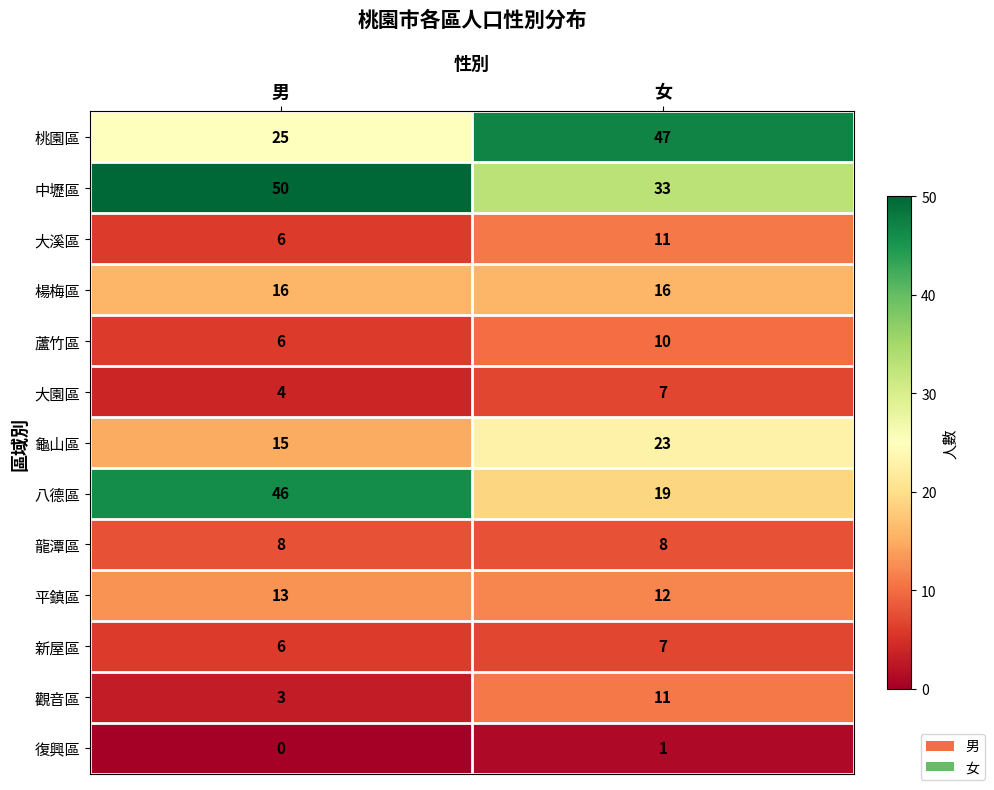

At which category is the sum across all series the highest?

女